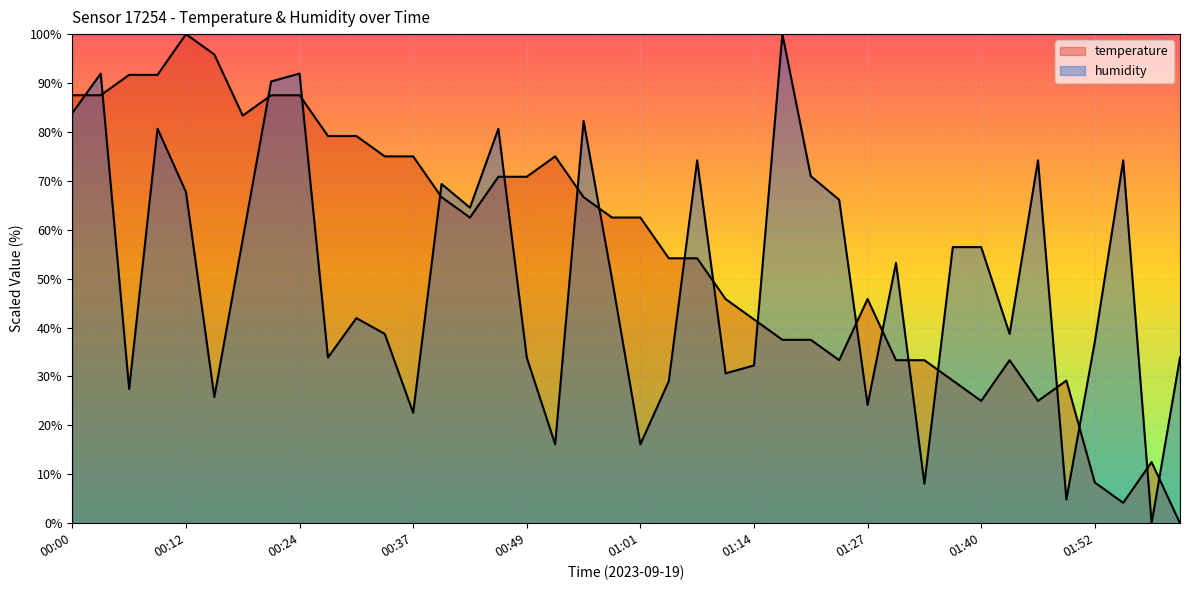

How many lines are shown in the chart?

2